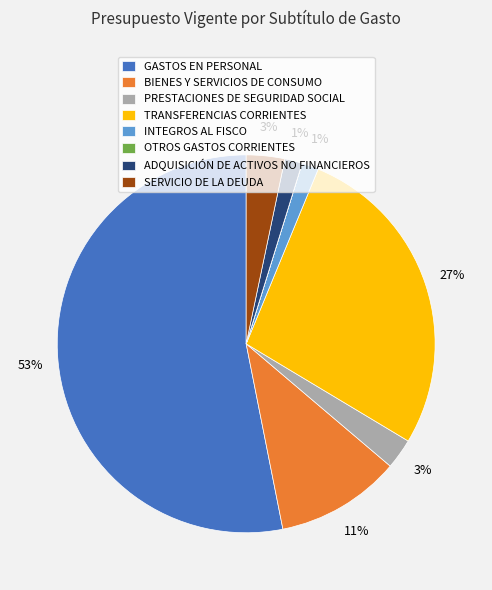

To the nearest percent, what percentage of the pie is SERVICIO DE LA DEUDA?

3%